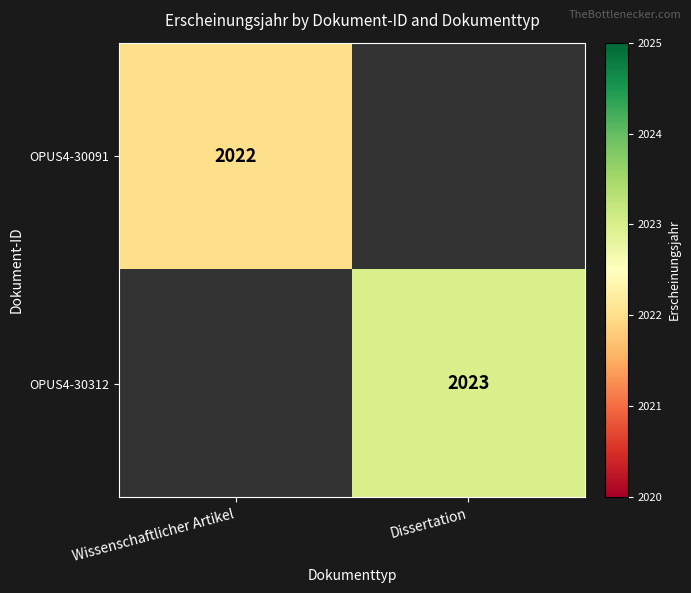

True or false: OPUS4-30312 has a value of 3111 at Dissertation.

False